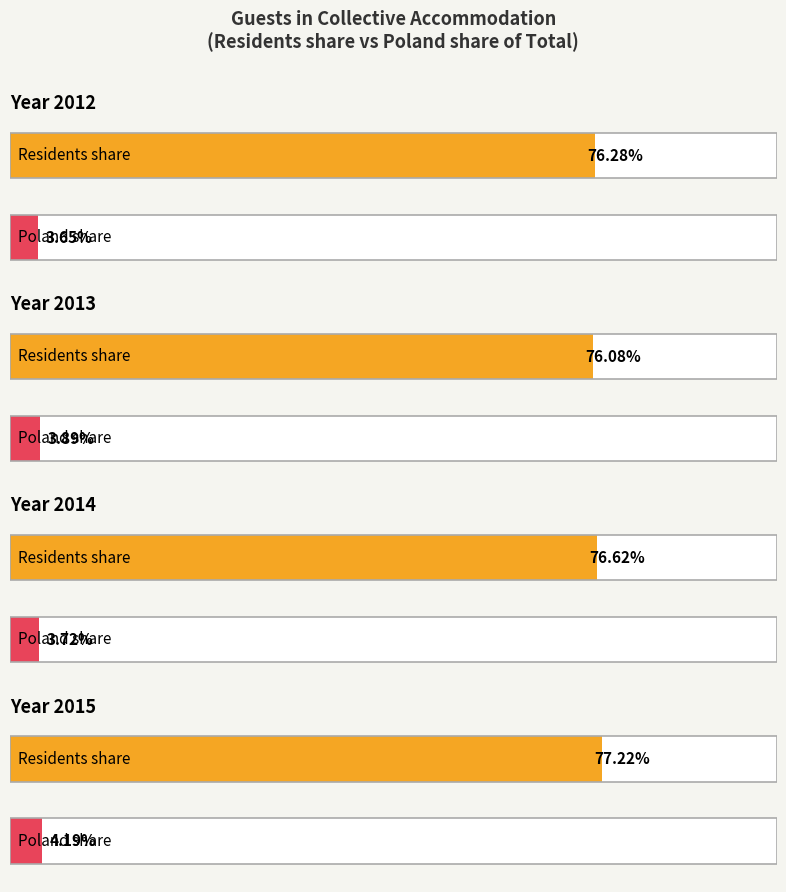

What is the difference between the Total values at 2014 and 2015?

187296